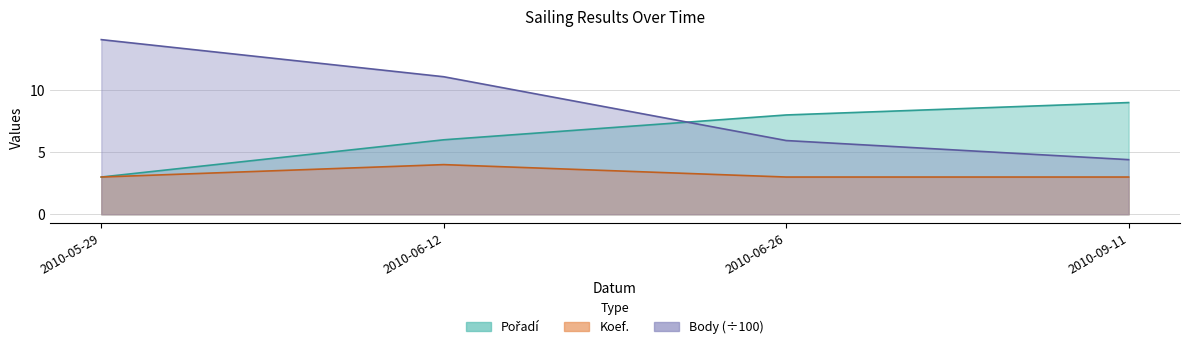

Which series has the largest range (max minus min)?

Body